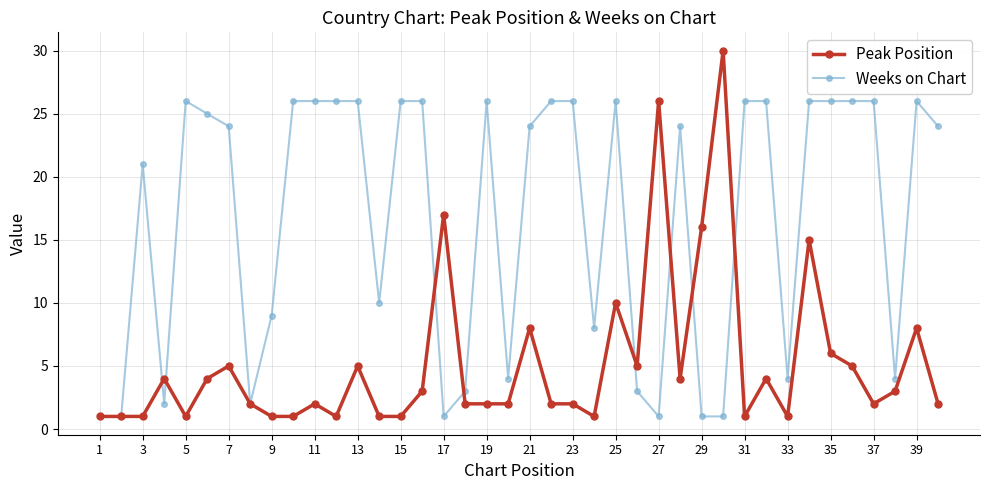

True or false: Weeks on Chart has more than 1 interior local peaks.

True